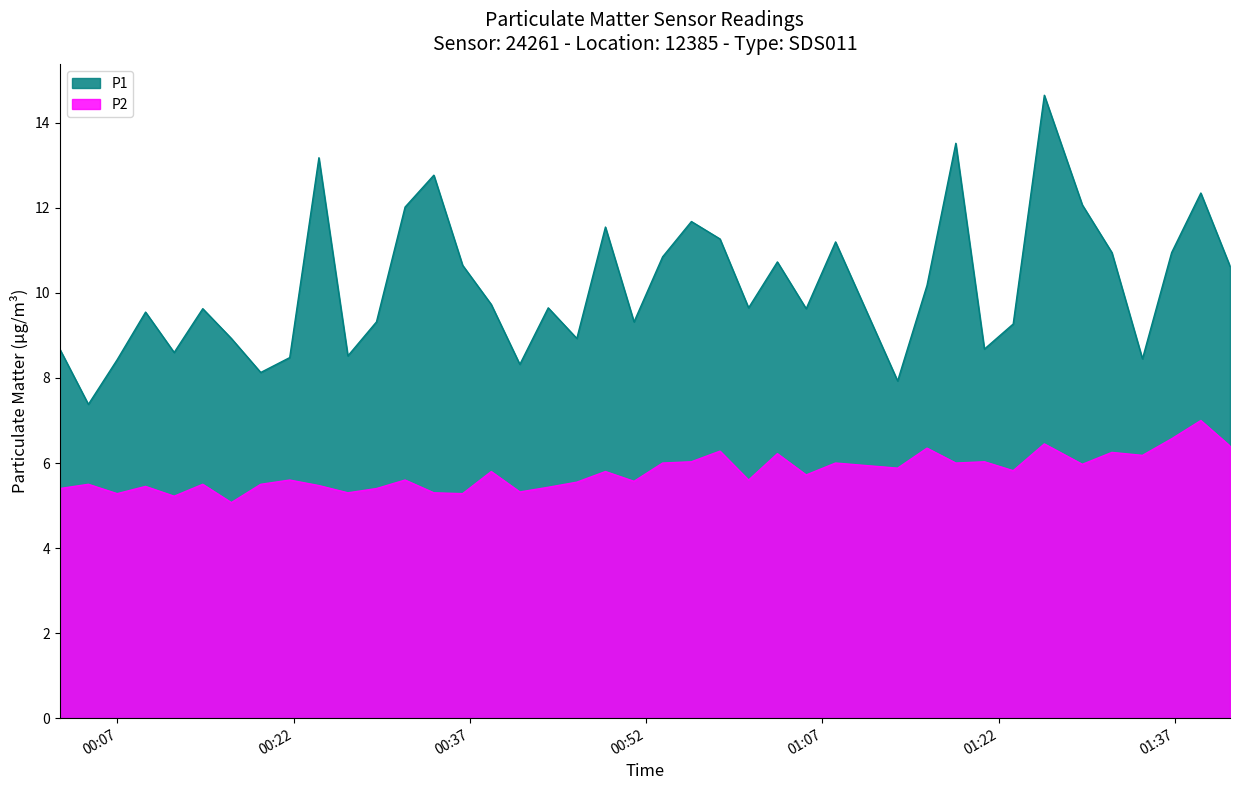

In P2, how many points are lower than both neighbors (excluding endpoints)?

14